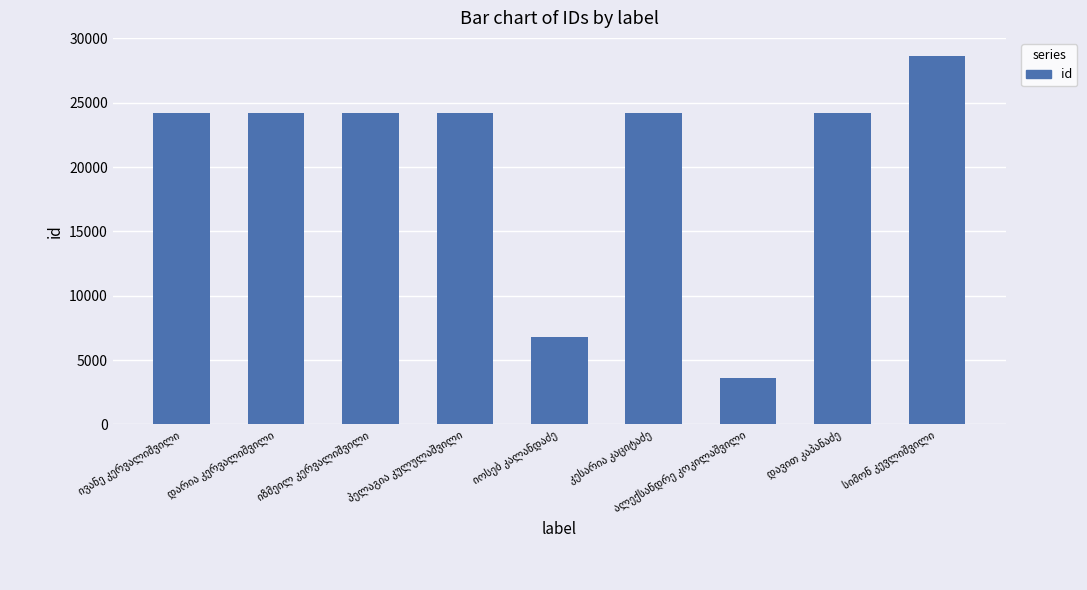

Does the chart contain stacked bars?

No